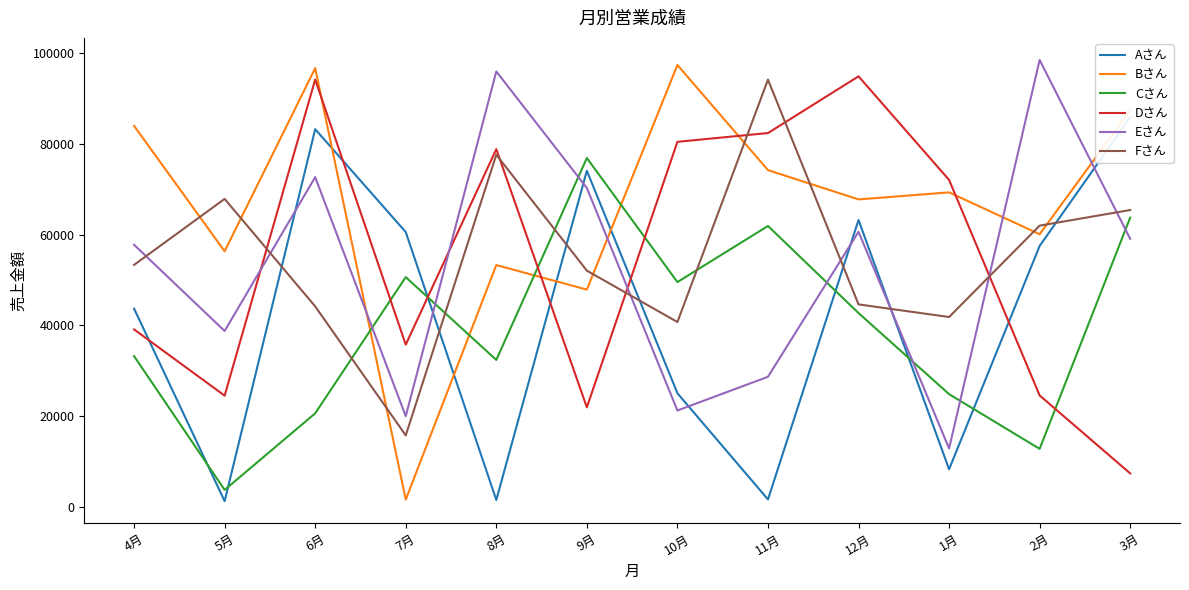

True or false: Cさん has a value of 55107 at 4月.

False